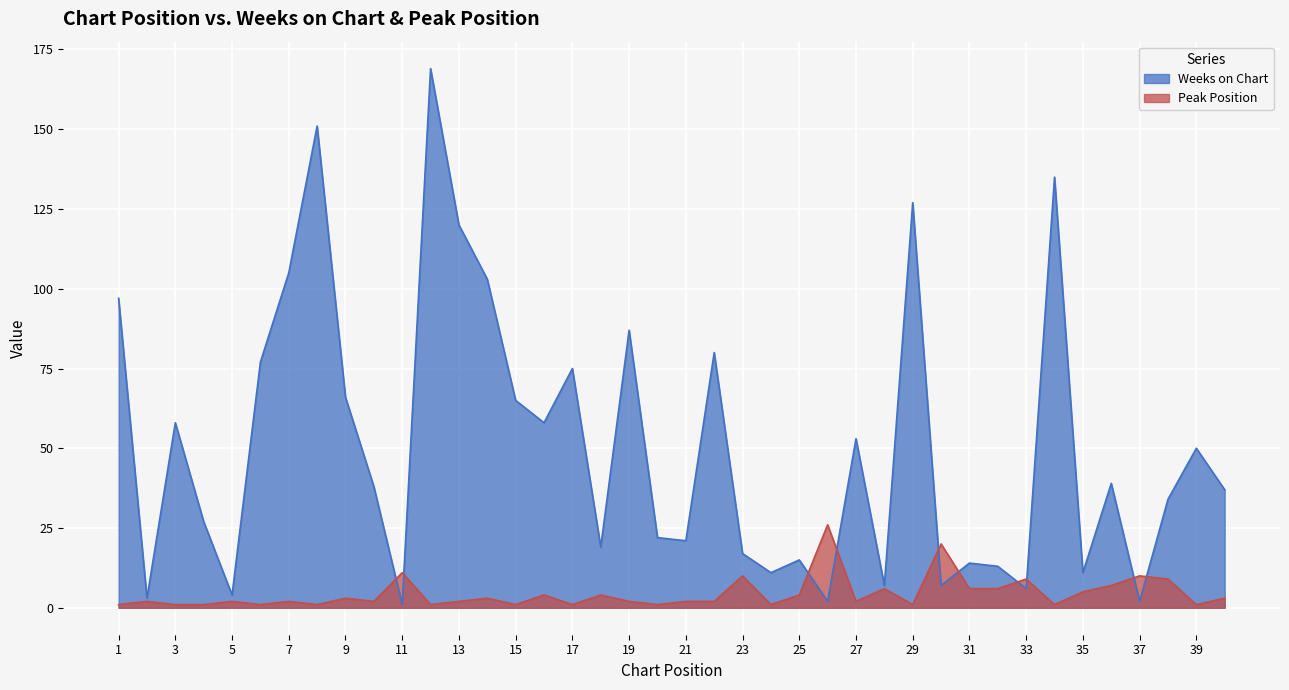

At which label does Peak Position reach its peak?

26